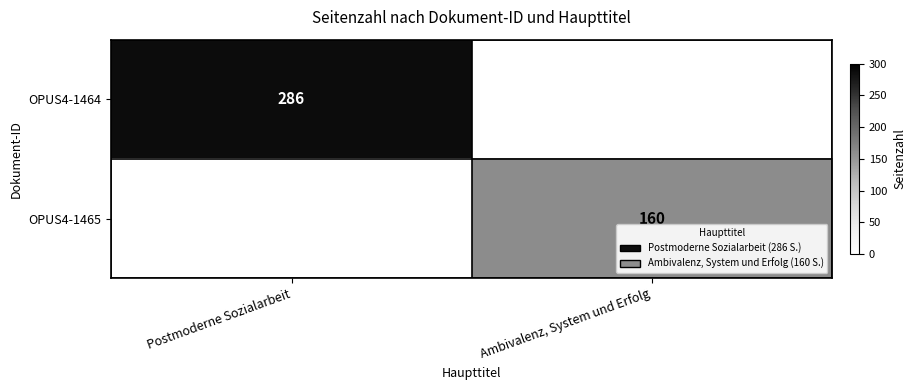

The value of OPUS4-1464 at Postmoderne Sozialarbeit is 286. True or false?

True